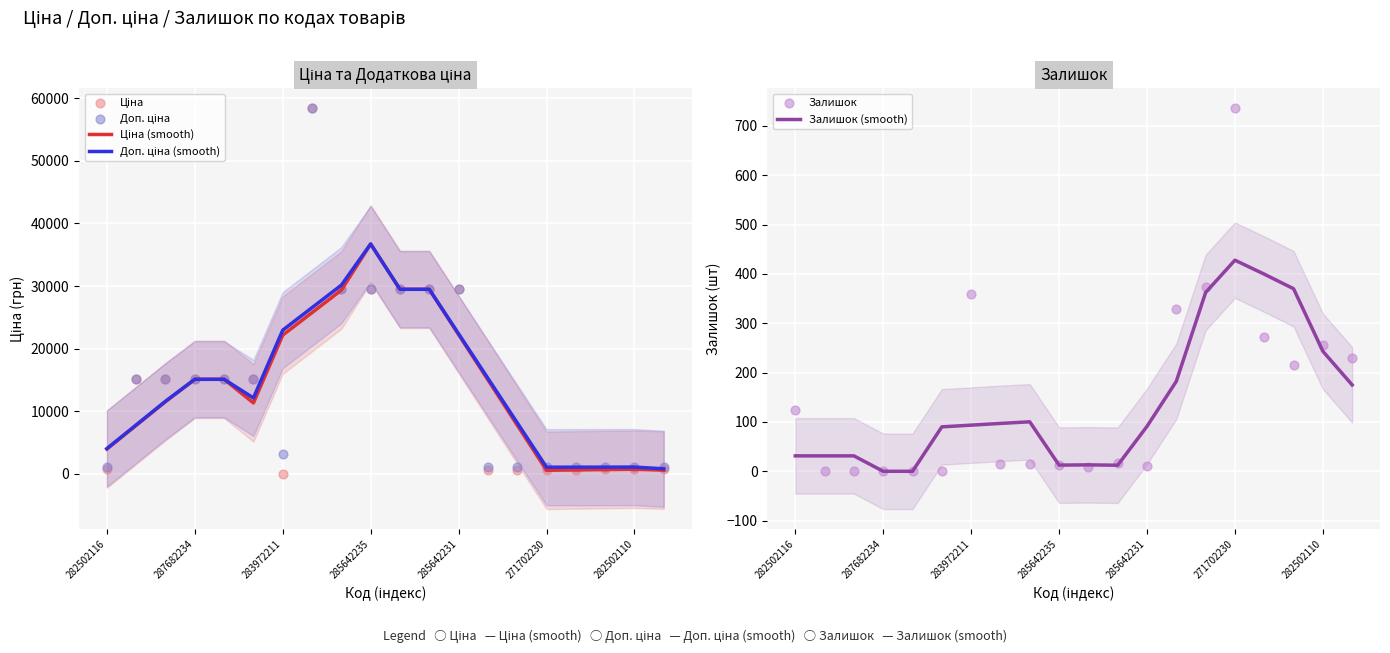

Which series has the largest total across all categories?

Доп. ціна